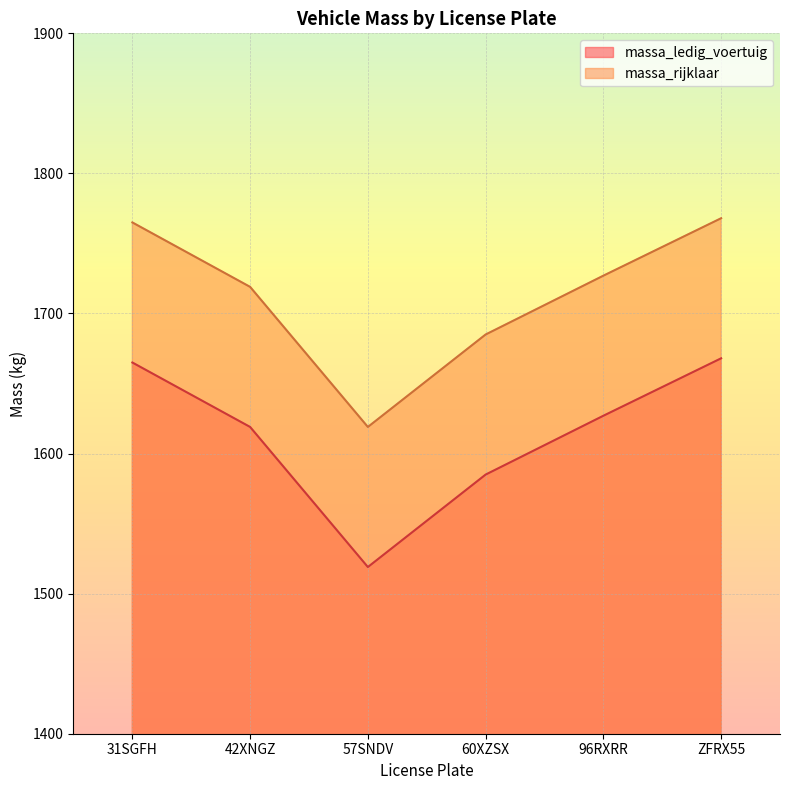

True or false: massa_rijklaar has a value of 1768 at ZFRX55.

True